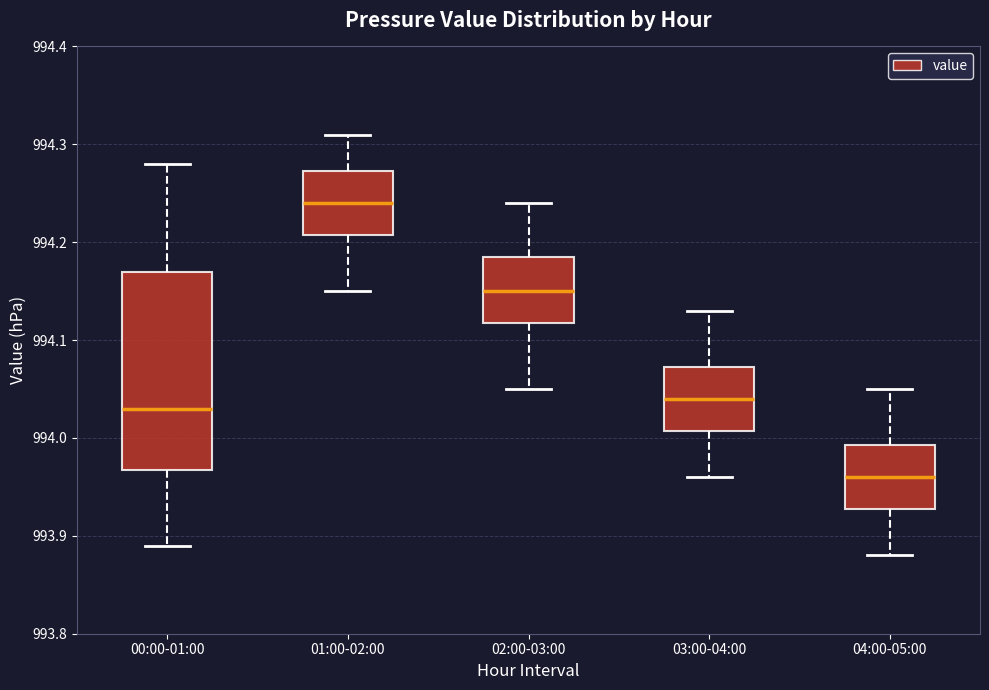

Reading left to right, transcribe this box plot: for each box, give where its median line is, the range the box spans, and where its two whiskers end, as read against the y-axis. The values are not printed on the chart, so give them approximately, as read against the axis.

00:00-01:00: median 994.03, box 993.97 to 994.17, whiskers 993.89 to 994.28
01:00-02:00: median 994.24, box 994.21 to 994.27, whiskers 994.15 to 994.31
02:00-03:00: median 994.15, box 994.12 to 994.19, whiskers 994.05 to 994.24
03:00-04:00: median 994.04, box 994.01 to 994.07, whiskers 993.96 to 994.13
04:00-05:00: median 993.96, box 993.93 to 993.99, whiskers 993.88 to 994.05